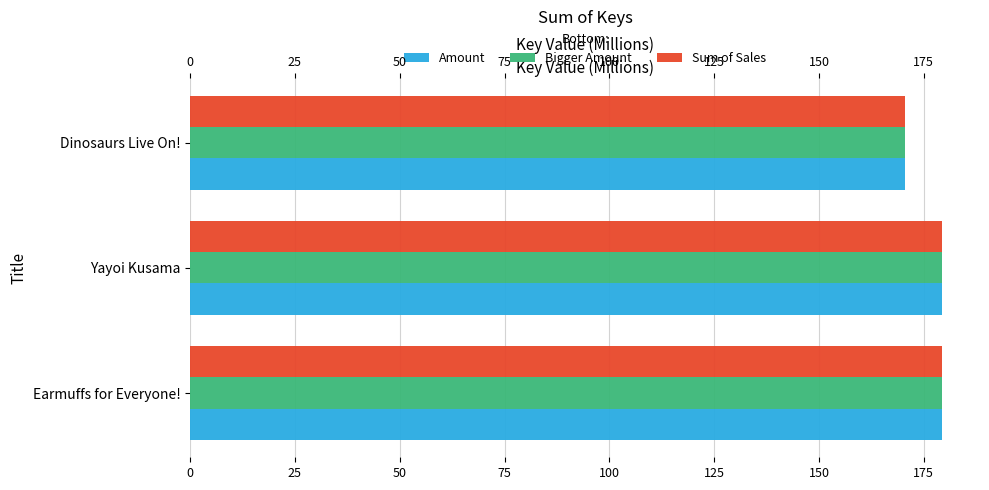

How many categories are shown in the chart?

3